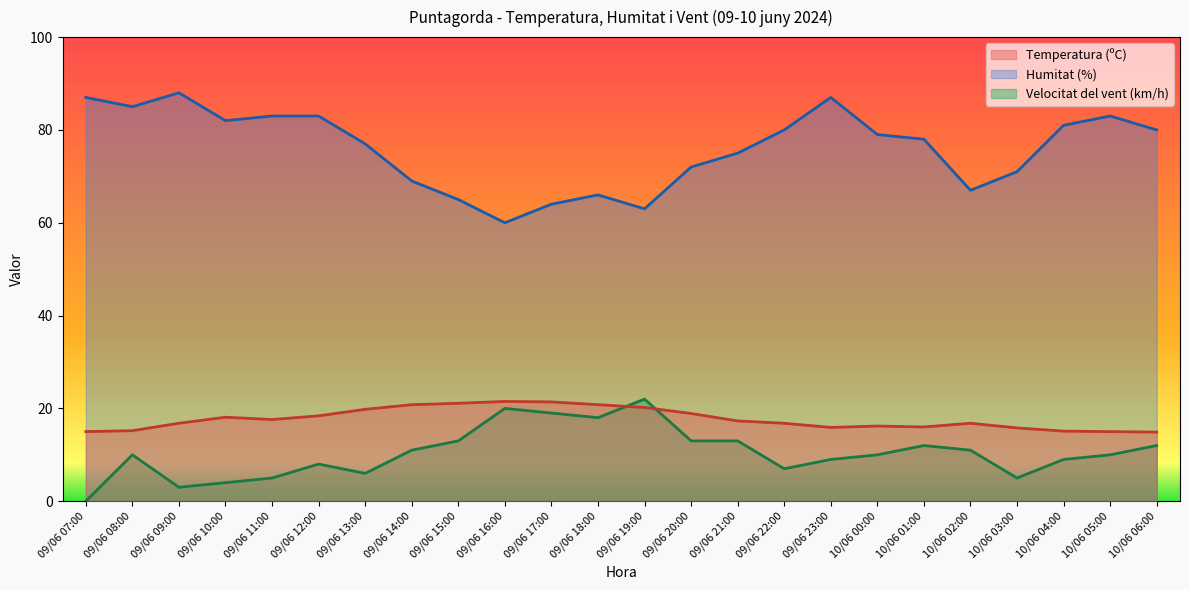

How many lines are shown in the chart?

3